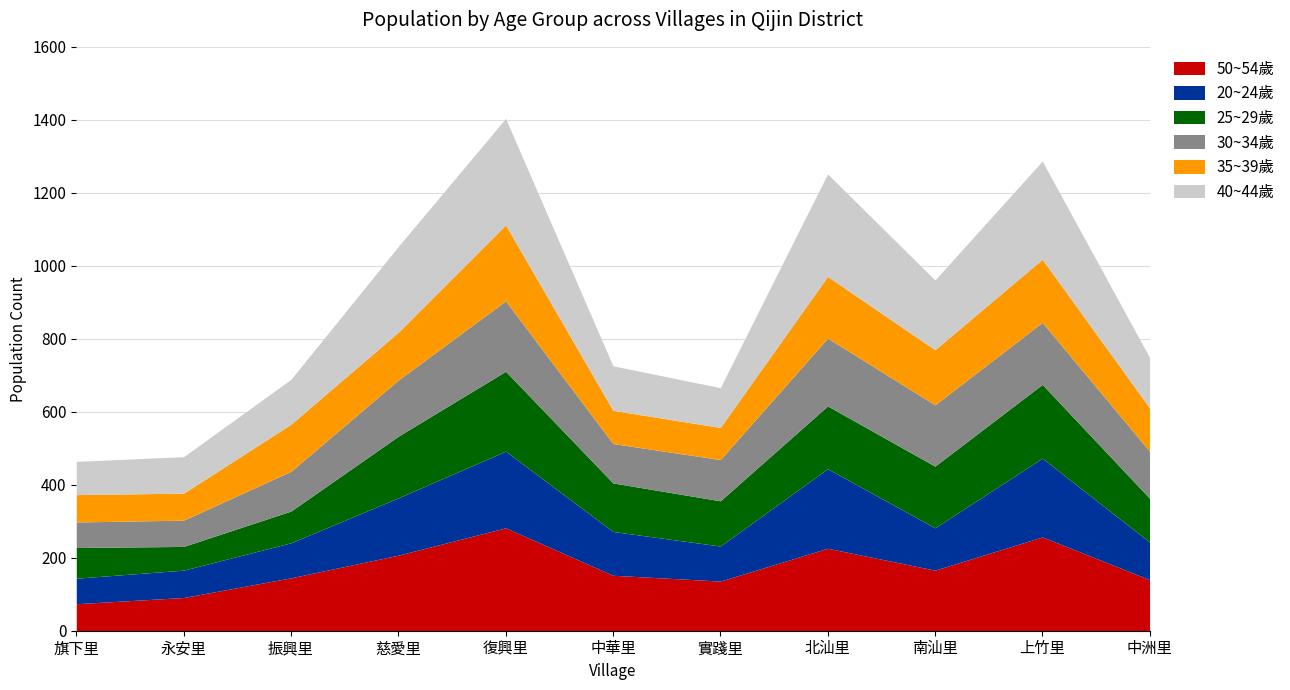

Is it true that 35~39歲 equals 118 at 旗下里?

False